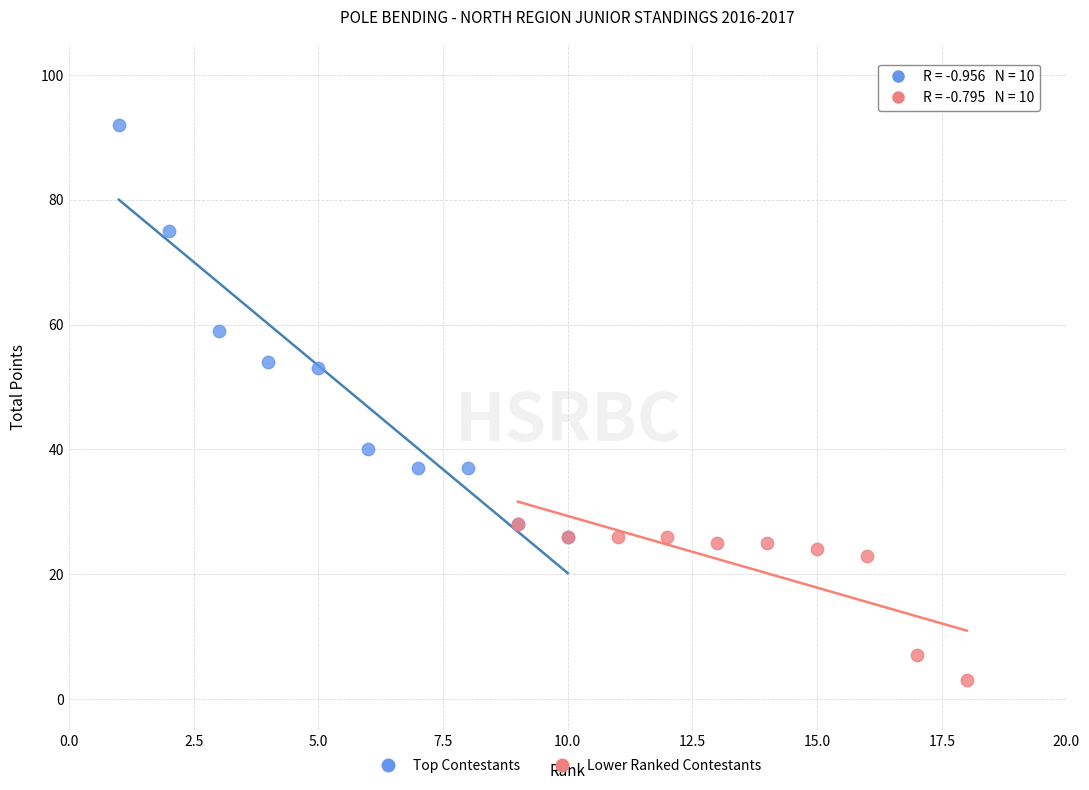

What are all the series names shown in the legend?

Top Contestants, Lower Ranked Contestants